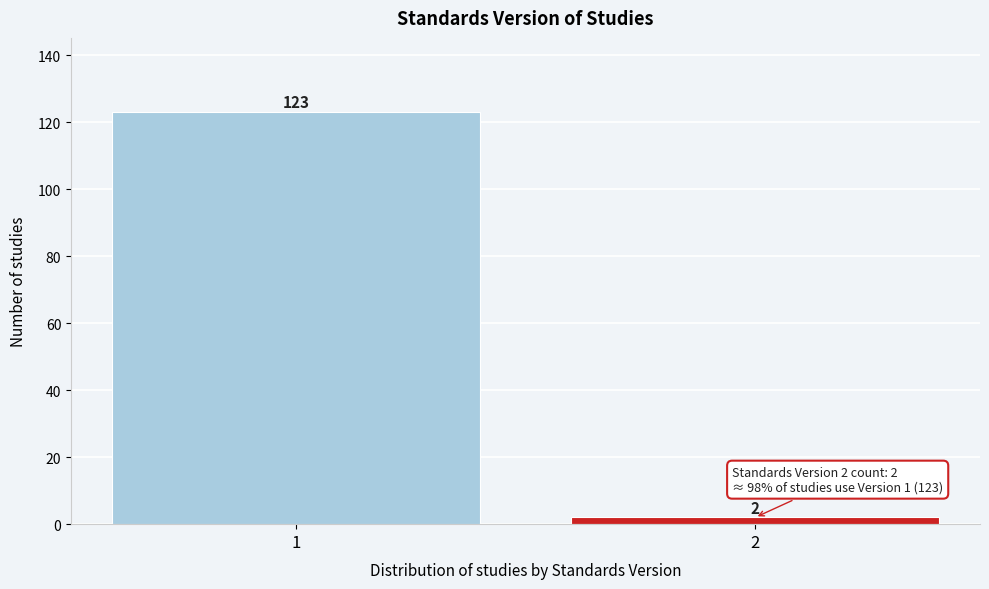

Reading left to right, what are all the values shown in this chart?

1=123	2=2